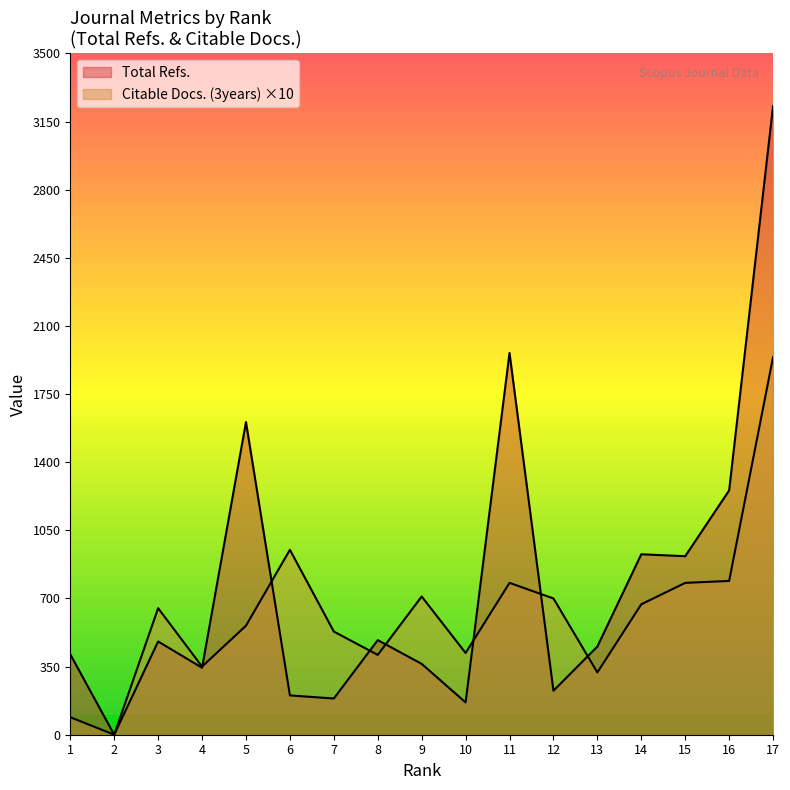

Where does the Total Refs. series first go above 453?

3